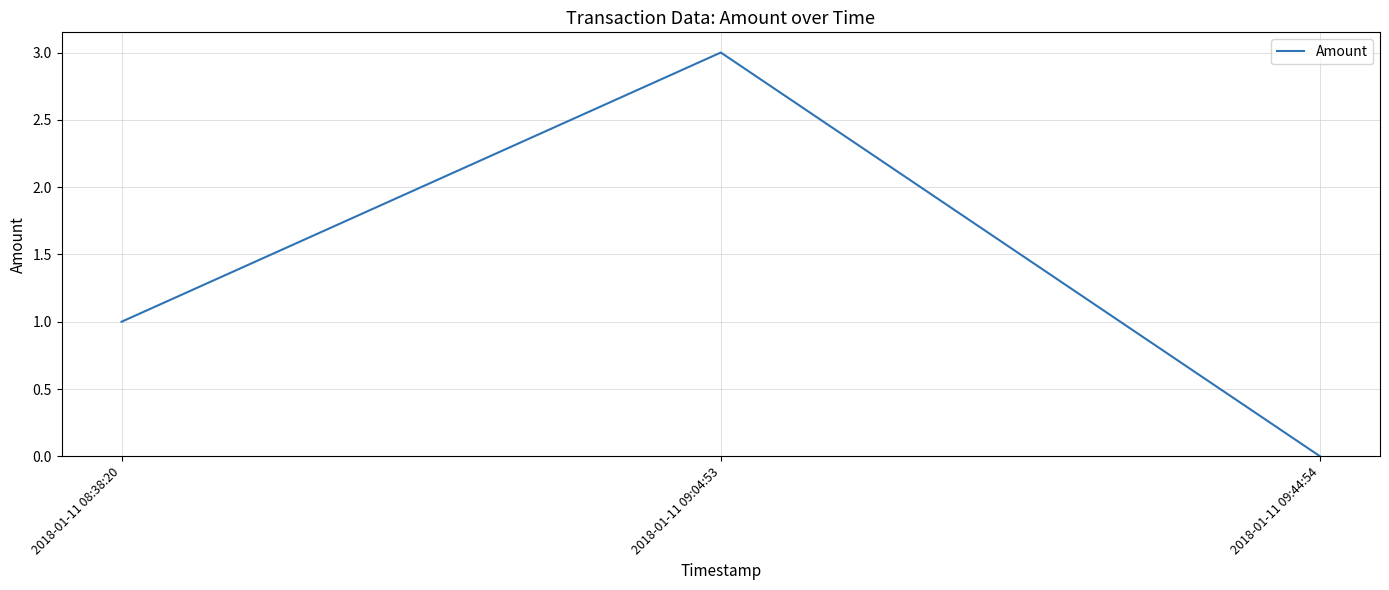

Reading left to right, list all the values displayed in this chart.

2018-01-11 08:38:20=1	2018-01-11 09:04:53=3	2018-01-11 09:44:54=0